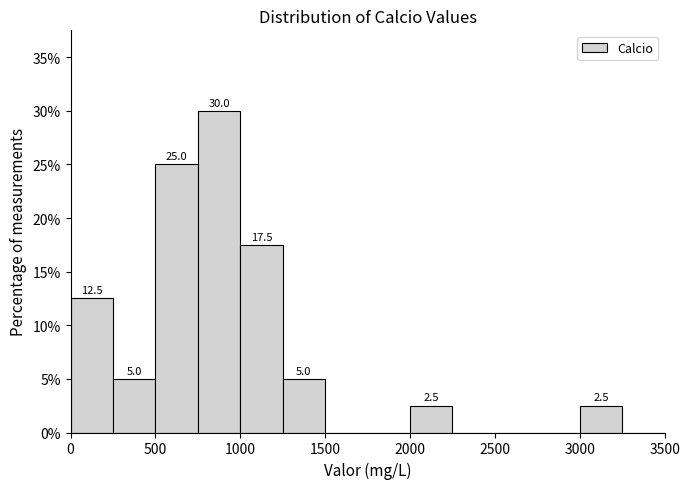

Over which range of the x-axis is the bar tallest?

750 to 1000